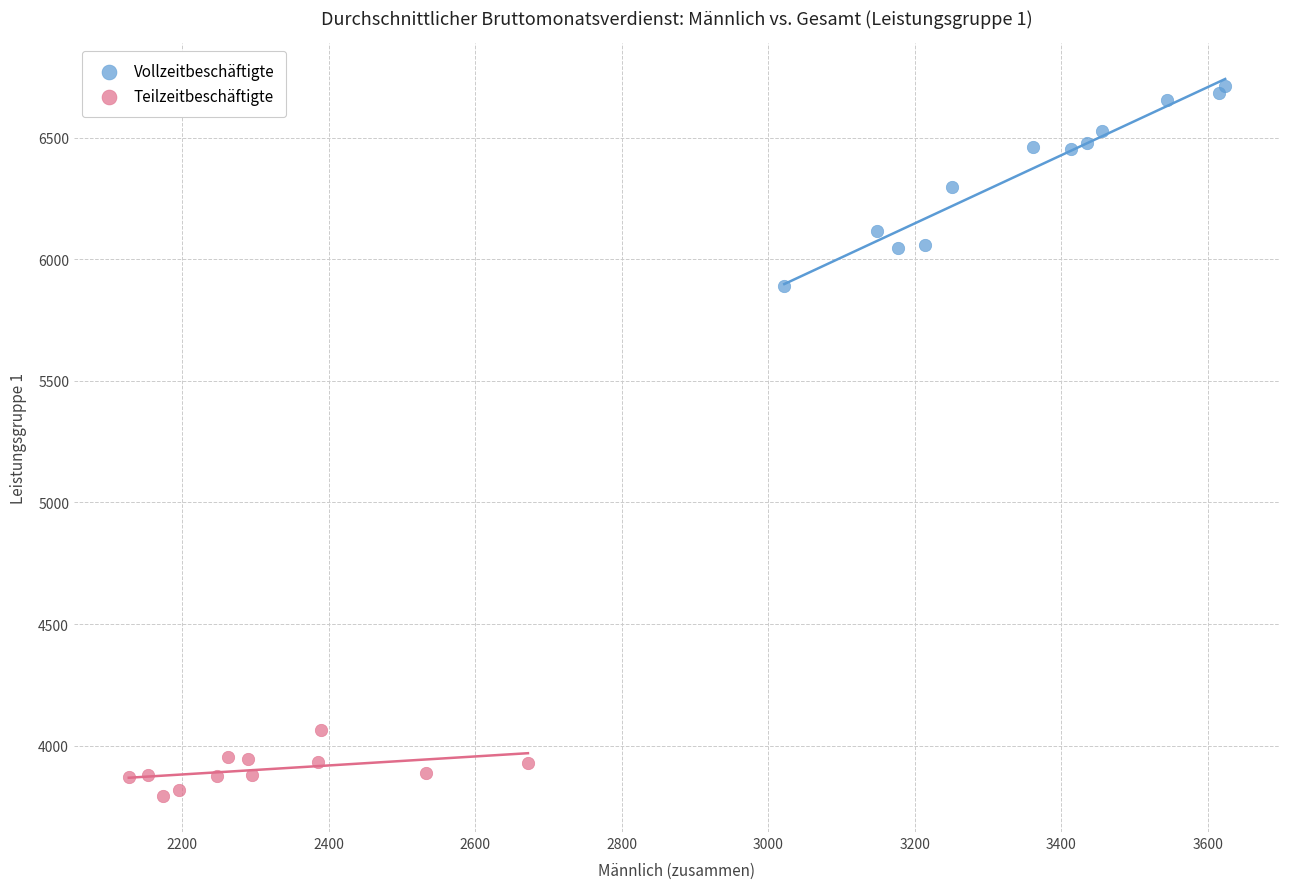

Which series reaches the maximum Y coordinate?

Vollzeitbeschäftigte